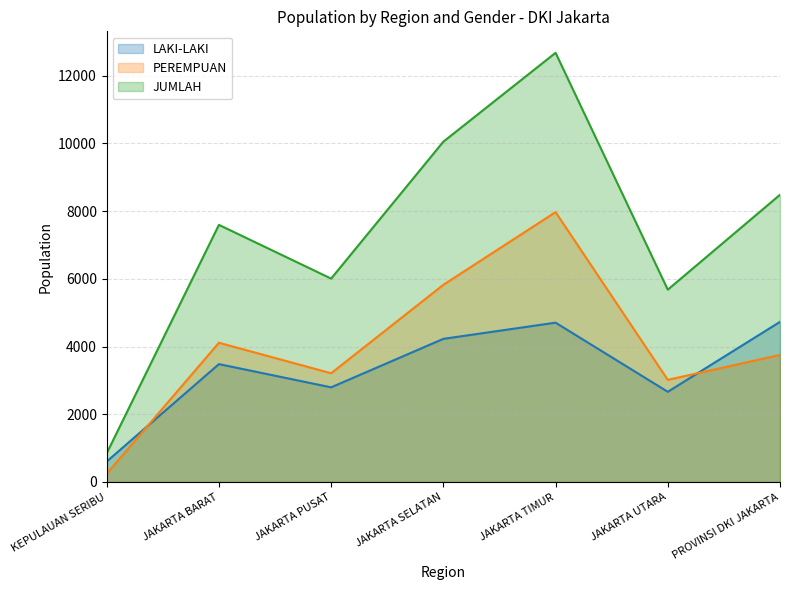

What is the difference between the second highest and second lowest values in the JUMLAH series?

4371